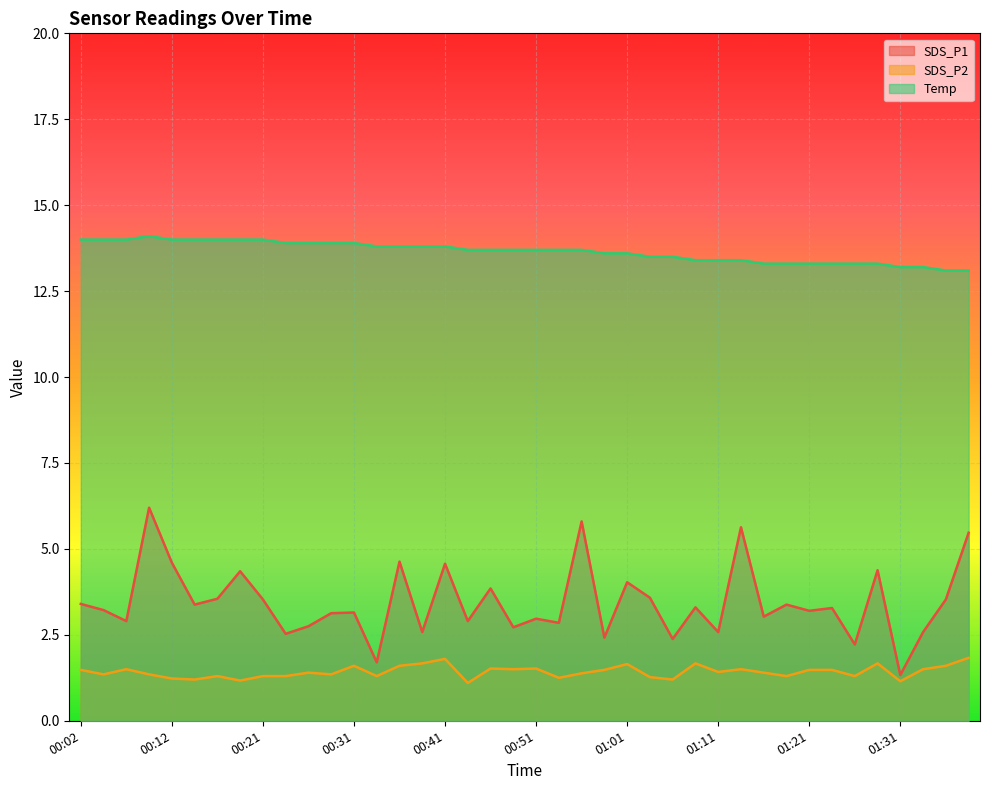

How many lines are shown in the chart?

3